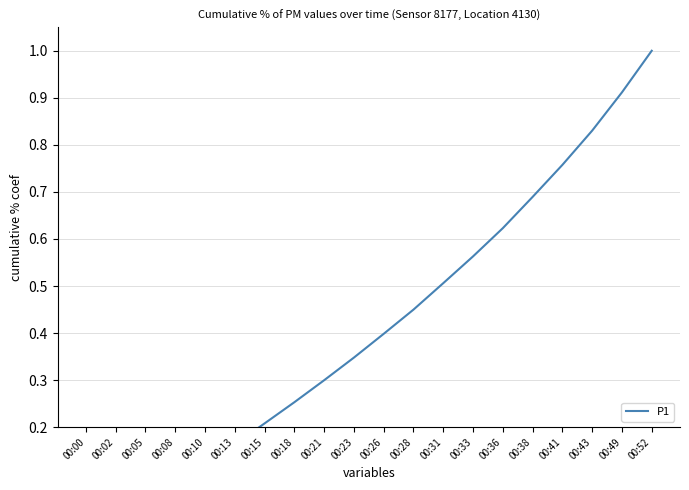

At which category does the chart reach its peak across all series?

00:52